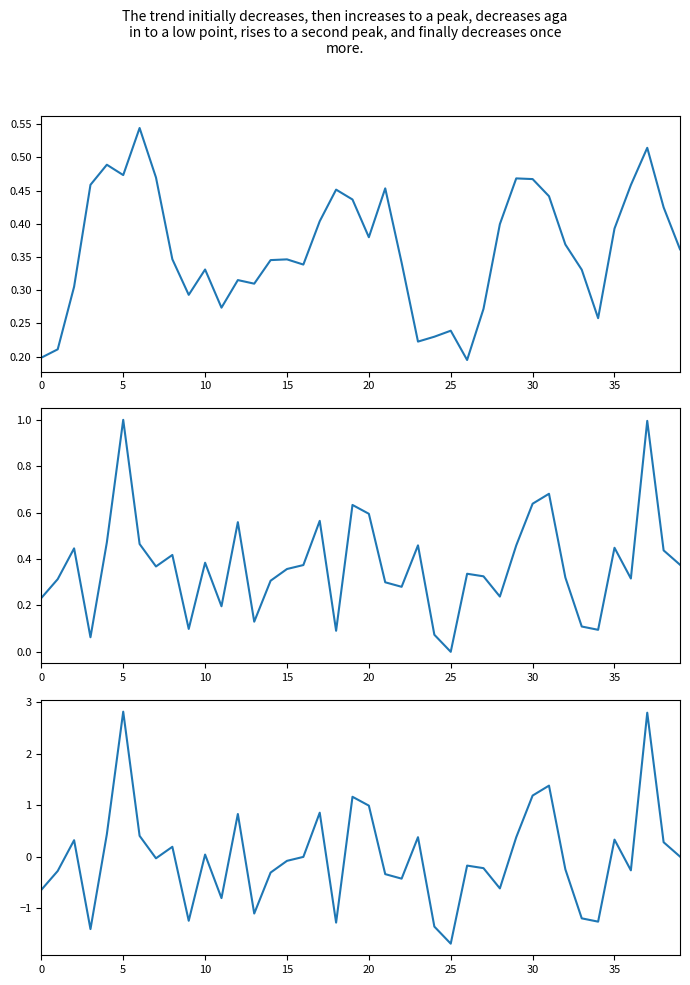

How many values in intensity(dBm) standardized are above zero?

19